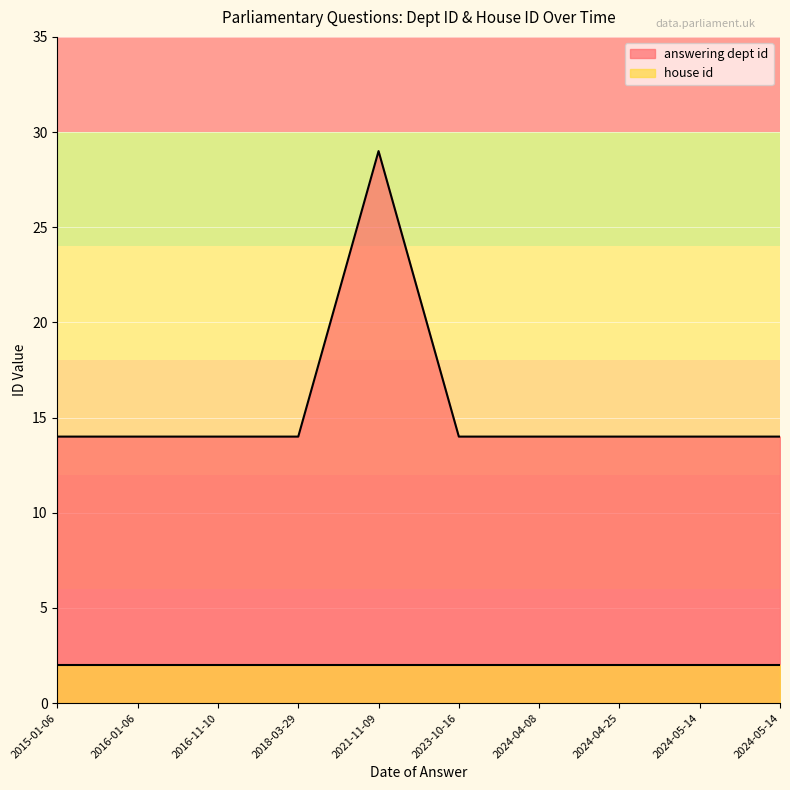

What is the maximum value shown in the chart?

29